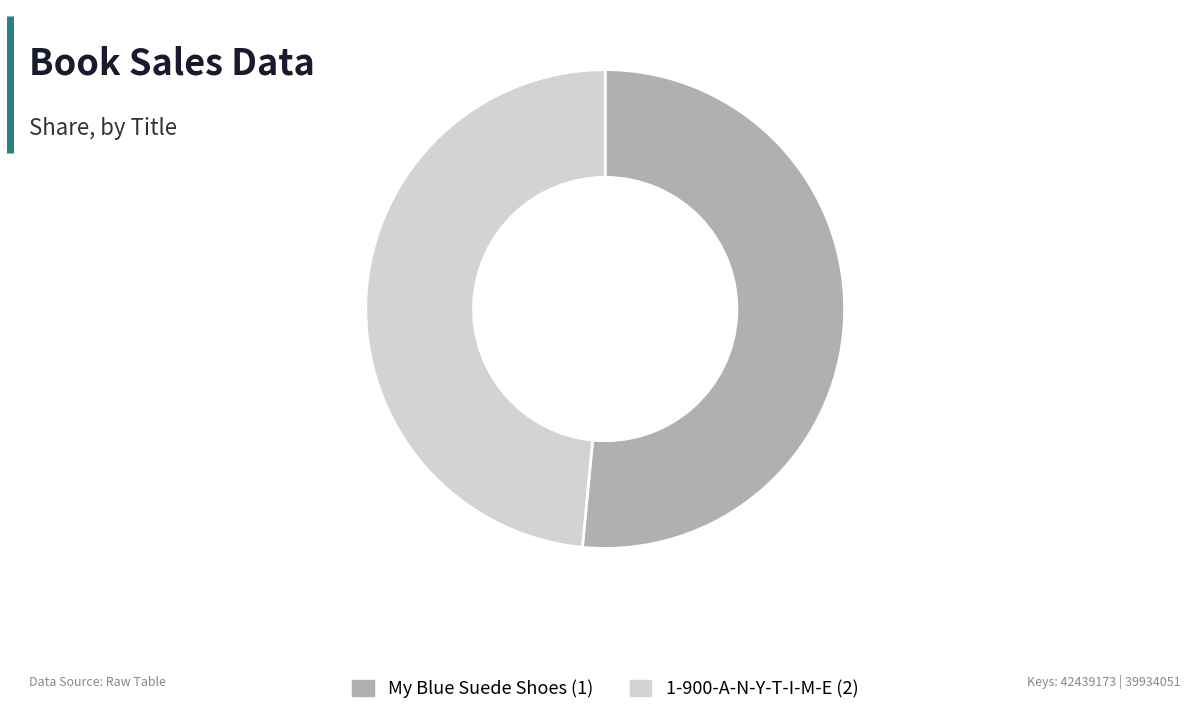

What is the largest slice in the pie chart?

My Blue Suede Shoes (1)